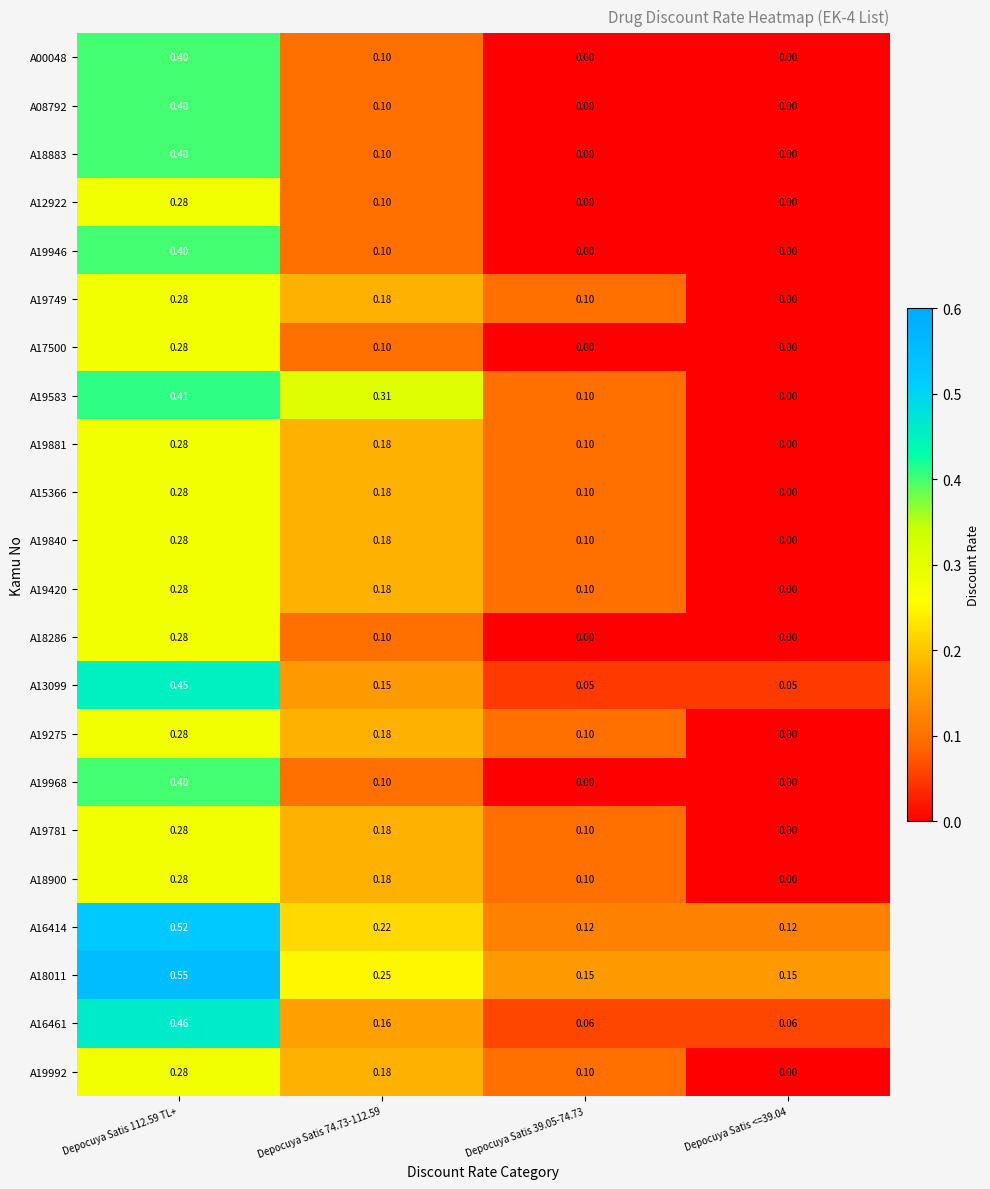

Reading left to right, what are all the values shown in this chart?

A00048: Depocuya Satis 112.59 TL+=0.4	Depocuya Satis 74.73-112.59=0.1	Depocuya Satis 39.05-74.73=0.0	Depocuya Satis <=39.04=0.0
A08792: Depocuya Satis 112.59 TL+=0.4	Depocuya Satis 74.73-112.59=0.1	Depocuya Satis 39.05-74.73=0.0	Depocuya Satis <=39.04=0.0
A18883: Depocuya Satis 112.59 TL+=0.4	Depocuya Satis 74.73-112.59=0.1	Depocuya Satis 39.05-74.73=0.0	Depocuya Satis <=39.04=0.0
A12922: Depocuya Satis 112.59 TL+=0.3	Depocuya Satis 74.73-112.59=0.1	Depocuya Satis 39.05-74.73=0.0	Depocuya Satis <=39.04=0.0
A19946: Depocuya Satis 112.59 TL+=0.4	Depocuya Satis 74.73-112.59=0.1	Depocuya Satis 39.05-74.73=0.0	Depocuya Satis <=39.04=0.0
A19749: Depocuya Satis 112.59 TL+=0.3	Depocuya Satis 74.73-112.59=0.2	Depocuya Satis 39.05-74.73=0.1	Depocuya Satis <=39.04=0.0
A17500: Depocuya Satis 112.59 TL+=0.3	Depocuya Satis 74.73-112.59=0.1	Depocuya Satis 39.05-74.73=0.0	Depocuya Satis <=39.04=0.0
A19583: Depocuya Satis 112.59 TL+=0.4	Depocuya Satis 74.73-112.59=0.3	Depocuya Satis 39.05-74.73=0.1	Depocuya Satis <=39.04=0.0
A19881: Depocuya Satis 112.59 TL+=0.3	Depocuya Satis 74.73-112.59=0.2	Depocuya Satis 39.05-74.73=0.1	Depocuya Satis <=39.04=0.0
A15366: Depocuya Satis 112.59 TL+=0.3	Depocuya Satis 74.73-112.59=0.2	Depocuya Satis 39.05-74.73=0.1	Depocuya Satis <=39.04=0.0
A19840: Depocuya Satis 112.59 TL+=0.3	Depocuya Satis 74.73-112.59=0.2	Depocuya Satis 39.05-74.73=0.1	Depocuya Satis <=39.04=0.0
A19420: Depocuya Satis 112.59 TL+=0.3	Depocuya Satis 74.73-112.59=0.2	Depocuya Satis 39.05-74.73=0.1	Depocuya Satis <=39.04=0.0
A18286: Depocuya Satis 112.59 TL+=0.3	Depocuya Satis 74.73-112.59=0.1	Depocuya Satis 39.05-74.73=0.0	Depocuya Satis <=39.04=0.0
A13099: Depocuya Satis 112.59 TL+=0.5	Depocuya Satis 74.73-112.59=0.1	Depocuya Satis 39.05-74.73=0.1	Depocuya Satis <=39.04=0.1
A19275: Depocuya Satis 112.59 TL+=0.3	Depocuya Satis 74.73-112.59=0.2	Depocuya Satis 39.05-74.73=0.1	Depocuya Satis <=39.04=0.0
A19968: Depocuya Satis 112.59 TL+=0.4	Depocuya Satis 74.73-112.59=0.1	Depocuya Satis 39.05-74.73=0.0	Depocuya Satis <=39.04=0.0
A19781: Depocuya Satis 112.59 TL+=0.3	Depocuya Satis 74.73-112.59=0.2	Depocuya Satis 39.05-74.73=0.1	Depocuya Satis <=39.04=0.0
A18900: Depocuya Satis 112.59 TL+=0.3	Depocuya Satis 74.73-112.59=0.2	Depocuya Satis 39.05-74.73=0.1	Depocuya Satis <=39.04=0.0
A16414: Depocuya Satis 112.59 TL+=0.5	Depocuya Satis 74.73-112.59=0.2	Depocuya Satis 39.05-74.73=0.1	Depocuya Satis <=39.04=0.1
A18011: Depocuya Satis 112.59 TL+=0.6	Depocuya Satis 74.73-112.59=0.2	Depocuya Satis 39.05-74.73=0.1	Depocuya Satis <=39.04=0.1
A16461: Depocuya Satis 112.59 TL+=0.5	Depocuya Satis 74.73-112.59=0.2	Depocuya Satis 39.05-74.73=0.1	Depocuya Satis <=39.04=0.1
A19992: Depocuya Satis 112.59 TL+=0.3	Depocuya Satis 74.73-112.59=0.2	Depocuya Satis 39.05-74.73=0.1	Depocuya Satis <=39.04=0.0